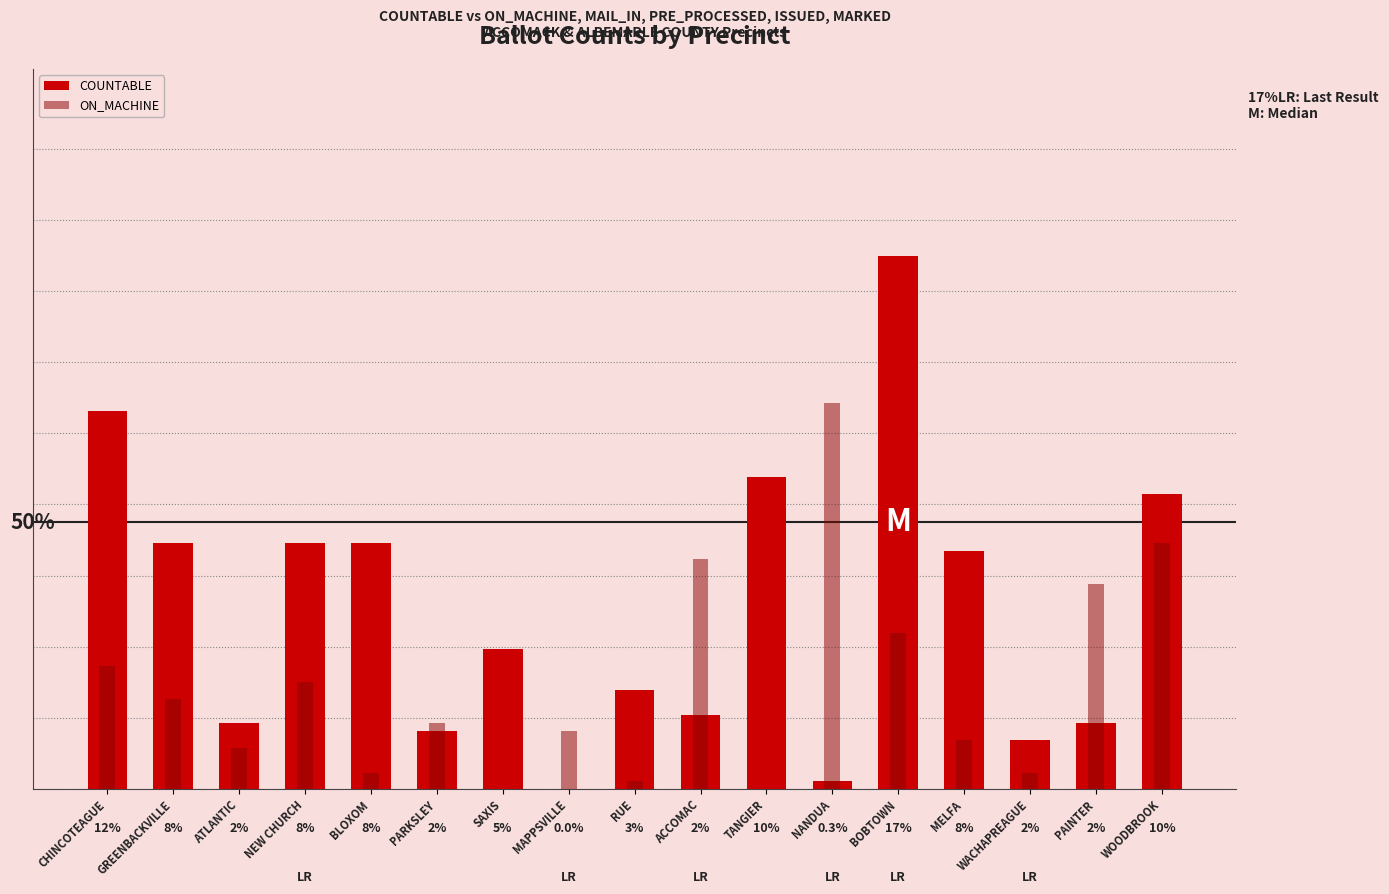

What is the maximum value for COUNTABLE?

65